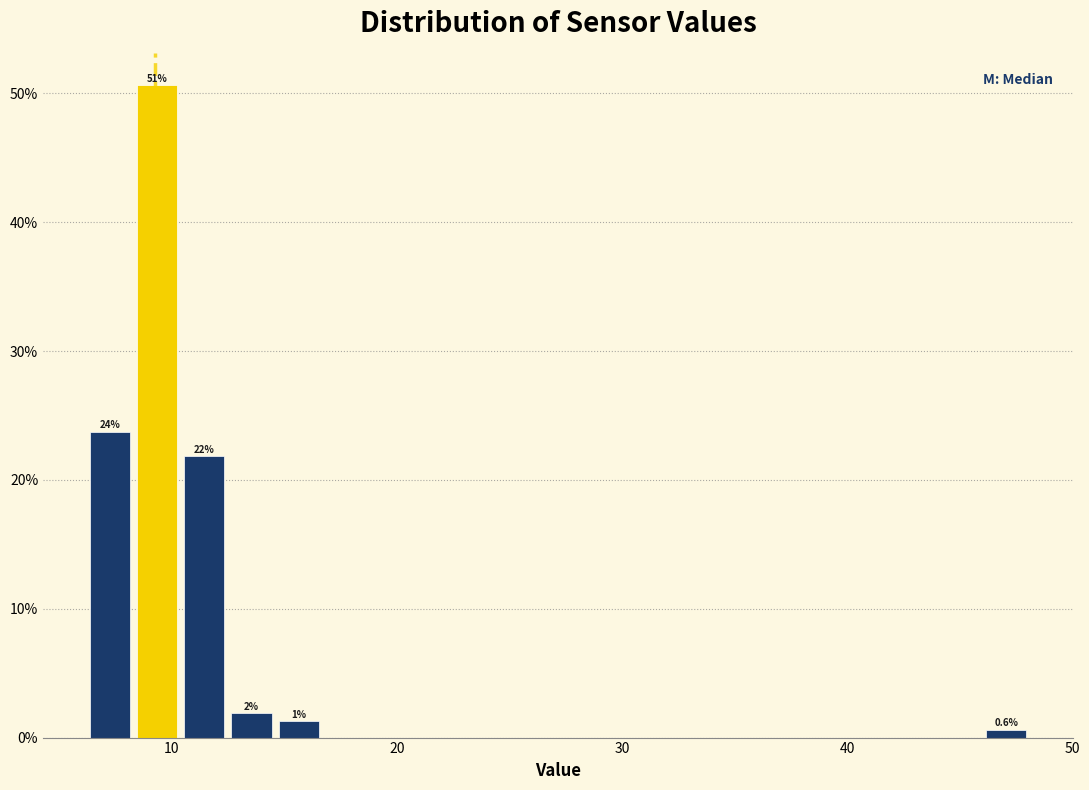

Around what value on the x-axis is the tallest bar? Give the approximate position of its centre, as read against the axis.

9